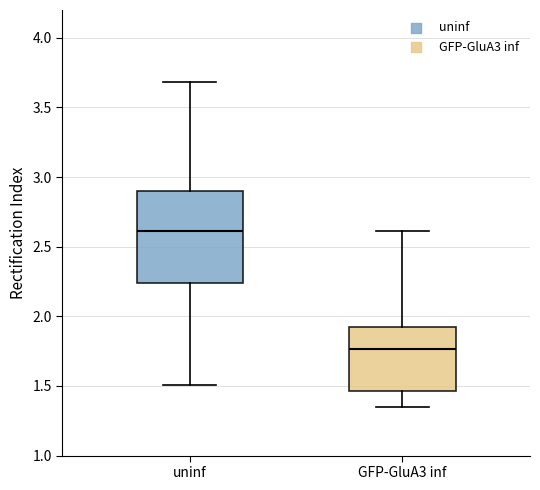

Reading left to right, transcribe this box plot: for each box, give where its median line is, the range the box spans, and where its two whiskers end, as read against the y-axis. The values are not printed on the chart, so give them approximately, as read against the axis.

uninf: median 2.60, box 2.25 to 2.90, whiskers 1.50 to 3.70
GFP-GluA3 inf: median 1.75, box 1.45 to 1.90, whiskers 1.35 to 2.60